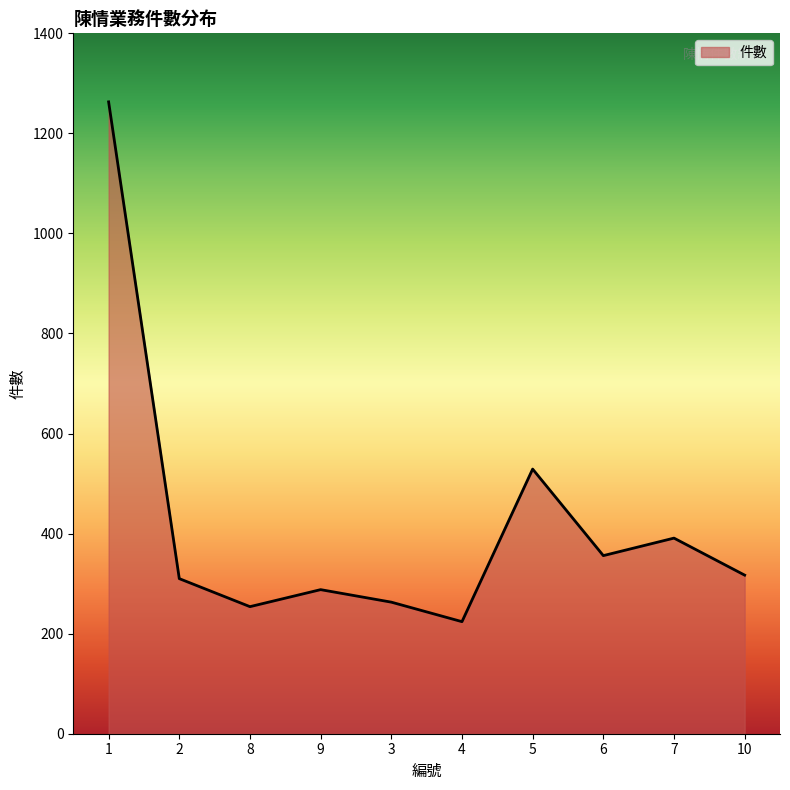

How many interior local valleys (lower than both neighbors) does the data have?

3